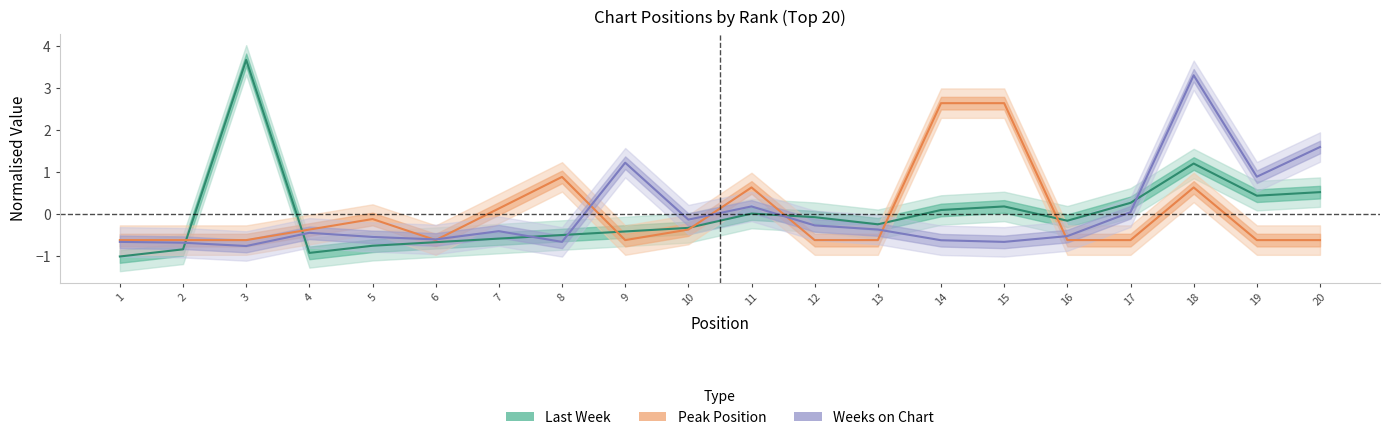

Between 5 and 14, which series saw the biggest shift?

Peak Position